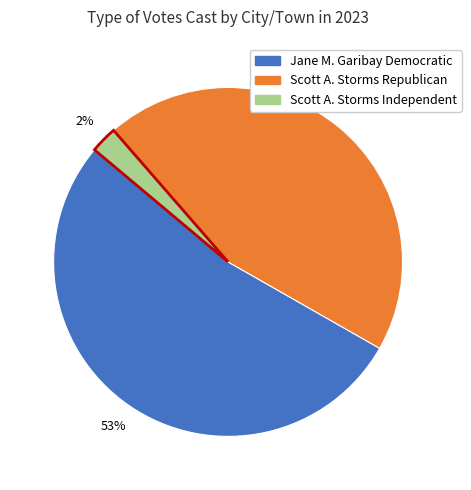

Is there a majority slice in this chart?

Yes